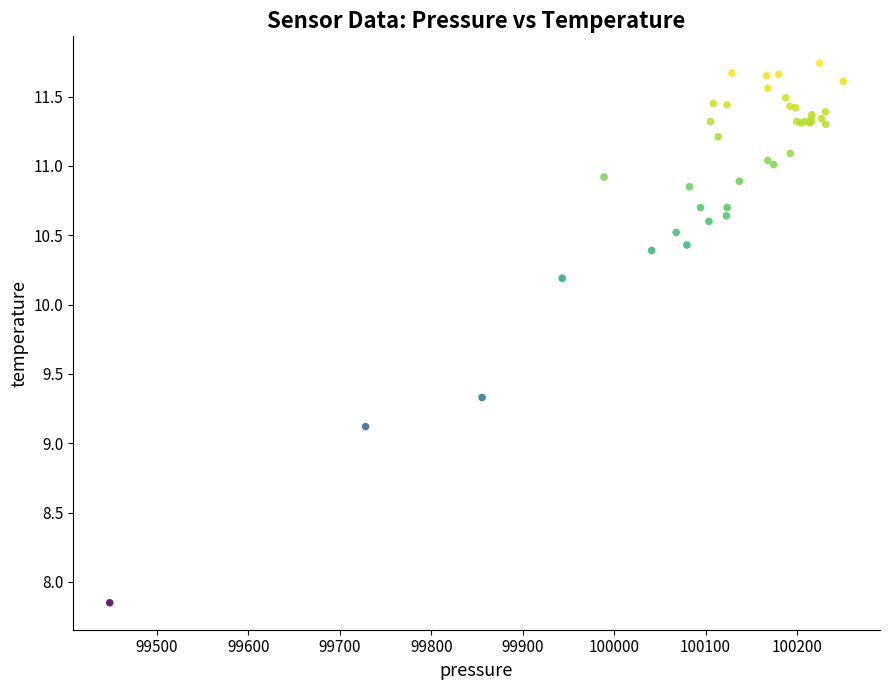

What Y value in the scatter plot is closest to 9?

9.1